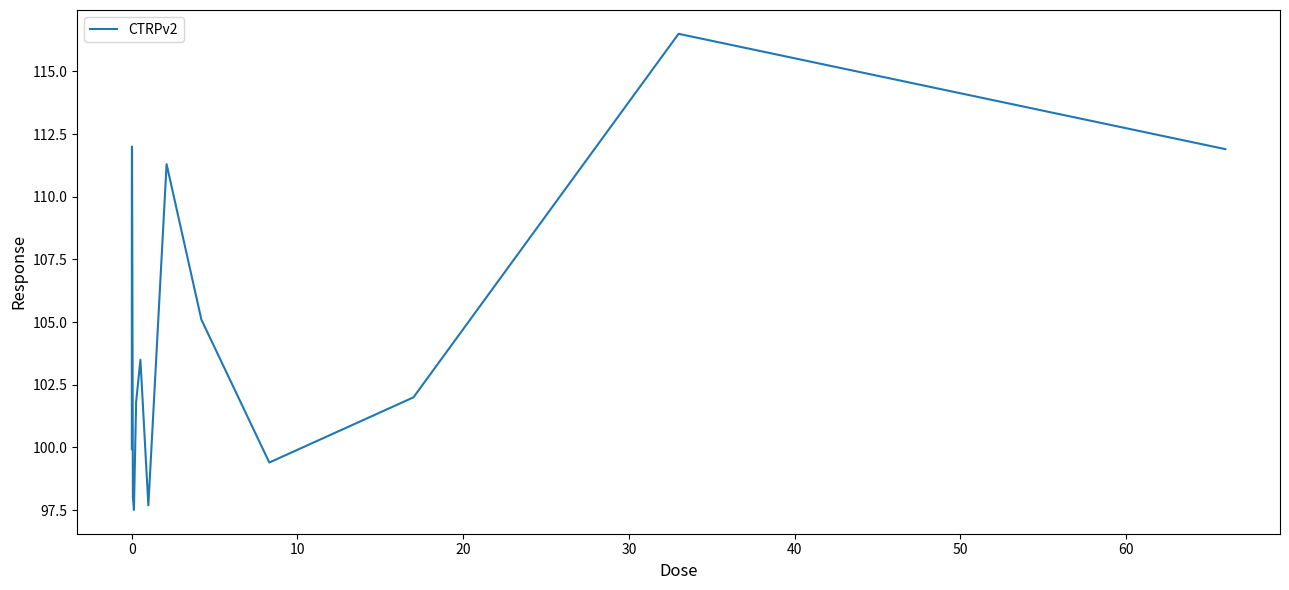

What is the difference between the maximum and minimum values?

19.0